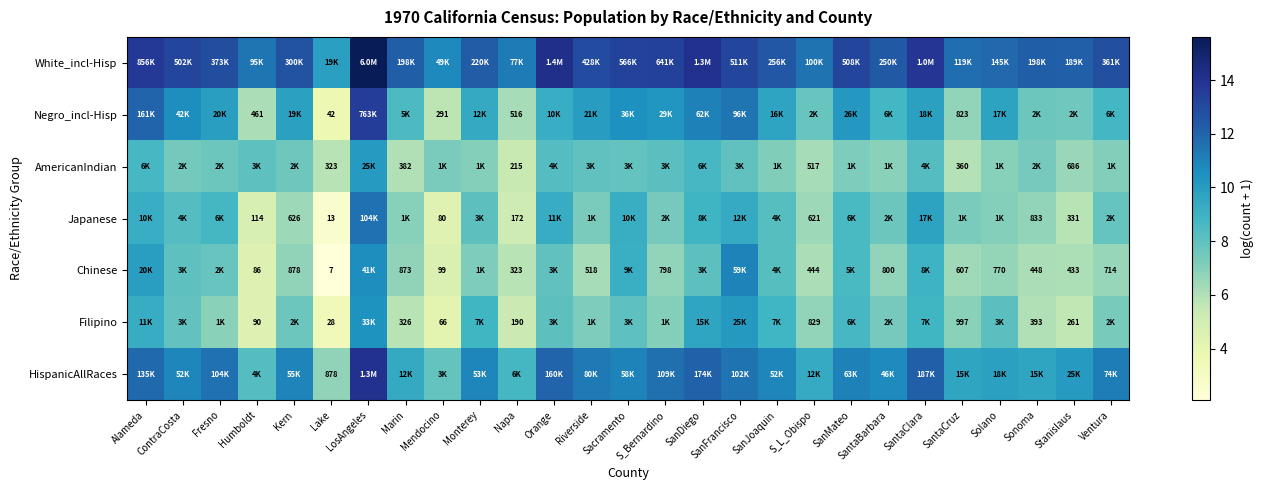

The Chinese series shows 10.6 at LosAngeles. True or false?

True